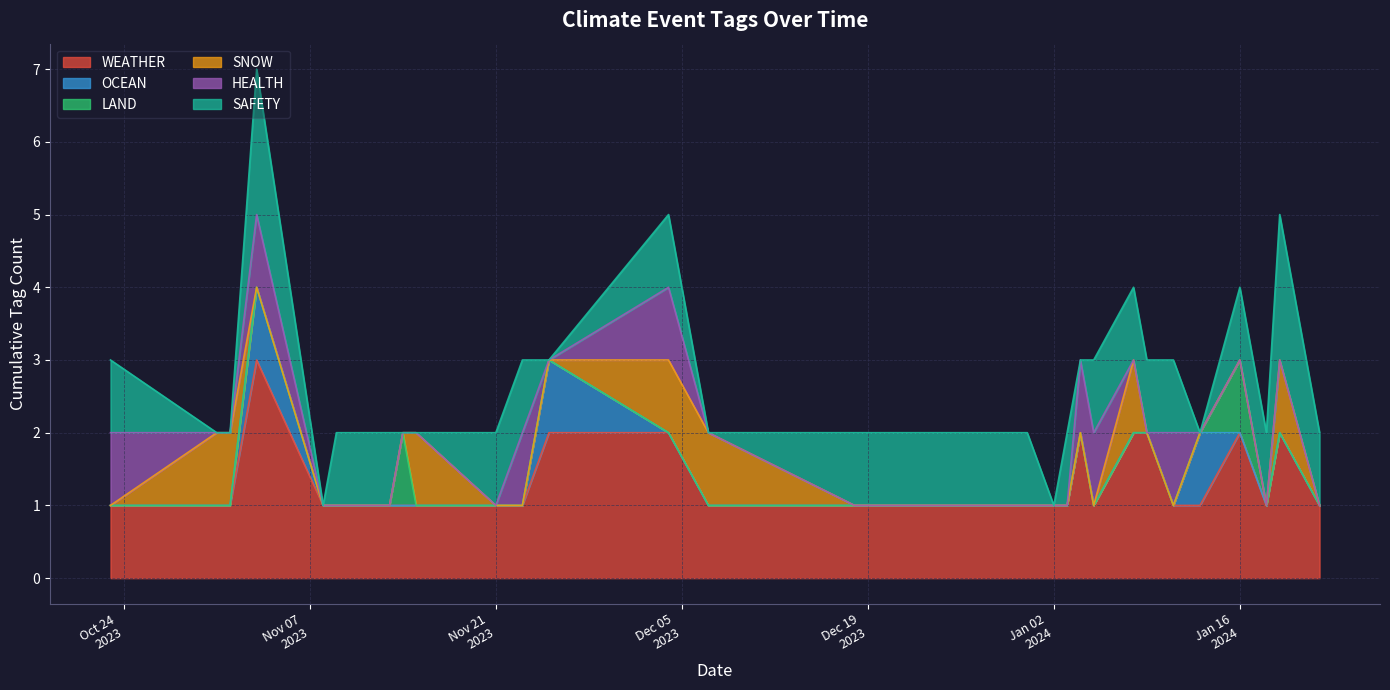

Which series has the widest spread of values?

WEATHER